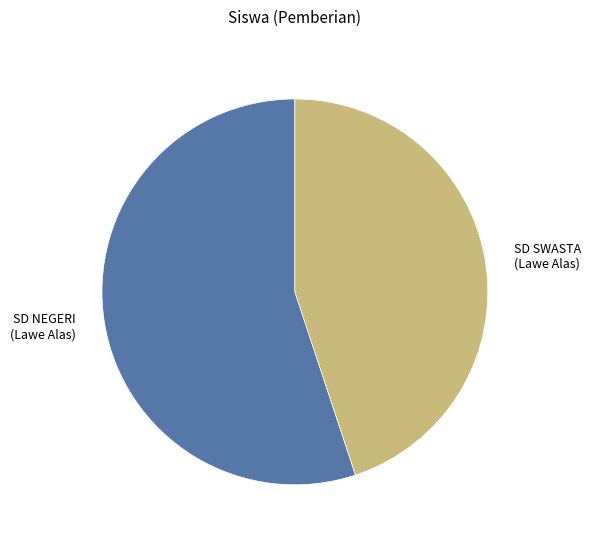

Between SD SWASTA (Lawe Alas) and SD NEGERI (Lawe Alas), which is larger?

SD NEGERI (Lawe Alas)